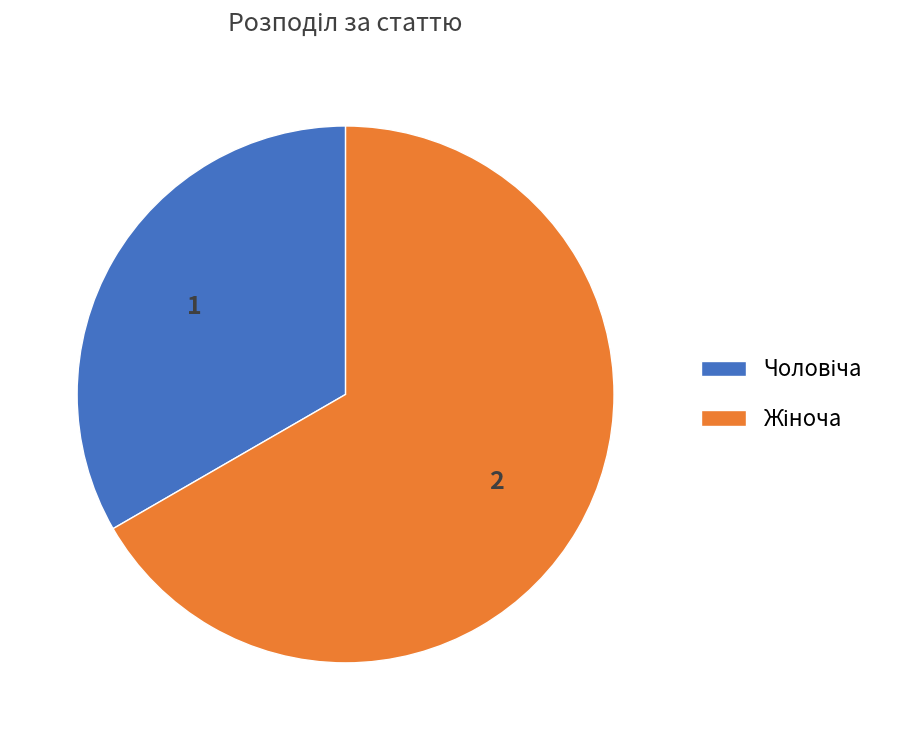

Does any single category account for the majority?

Yes